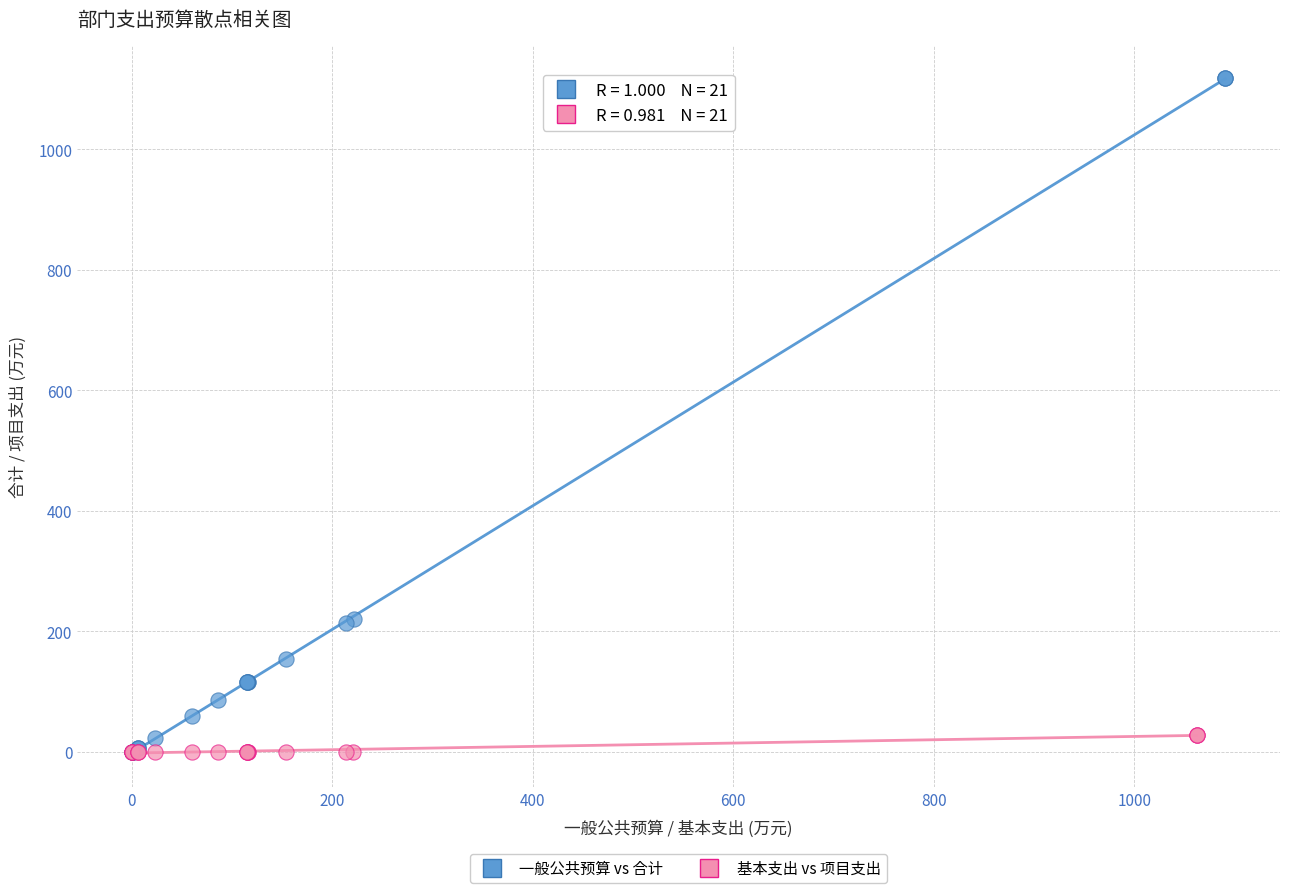

Which series reaches the maximum Y coordinate?

一般公共预算 vs 合计